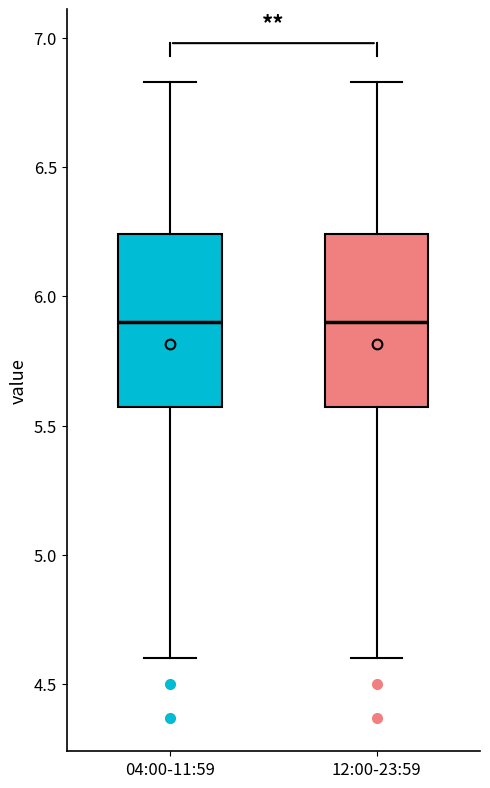

Reading left to right, transcribe this box plot: for each box, give where its median line is, the range the box spans, and where its two whiskers end, as read against the y-axis. The values are not printed on the chart, so give them approximately, as read against the axis.

04:00-11:59: median 5.90, box 5.55 to 6.25, whiskers 4.60 to 6.85
12:00-23:59: median 5.90, box 5.55 to 6.25, whiskers 4.60 to 6.85